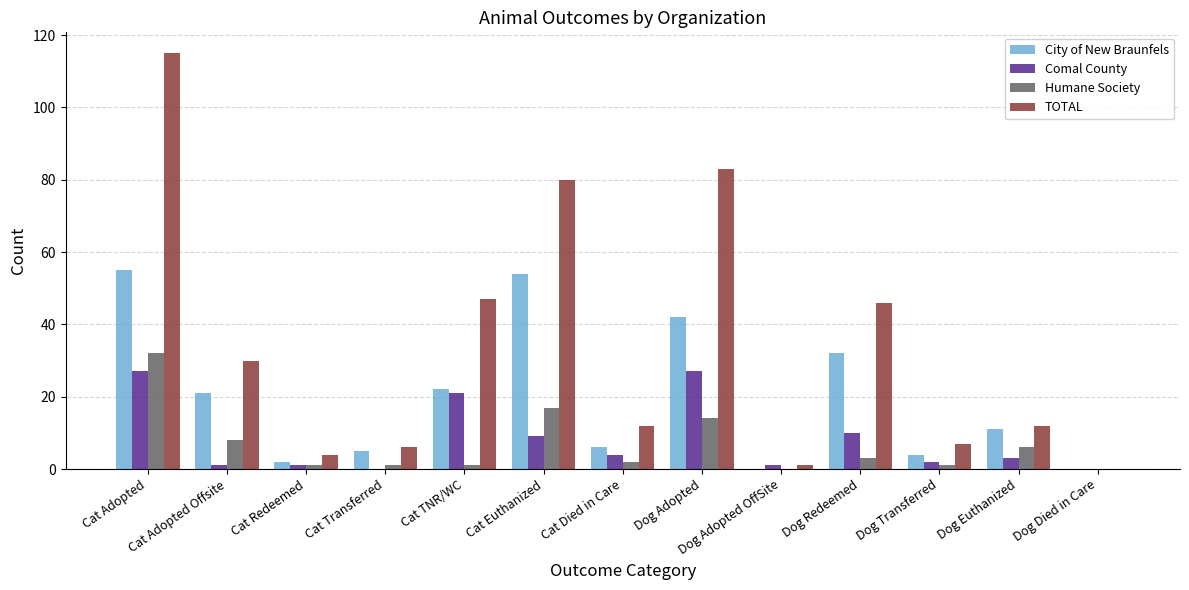

What is the maximum value shown in the chart?

115